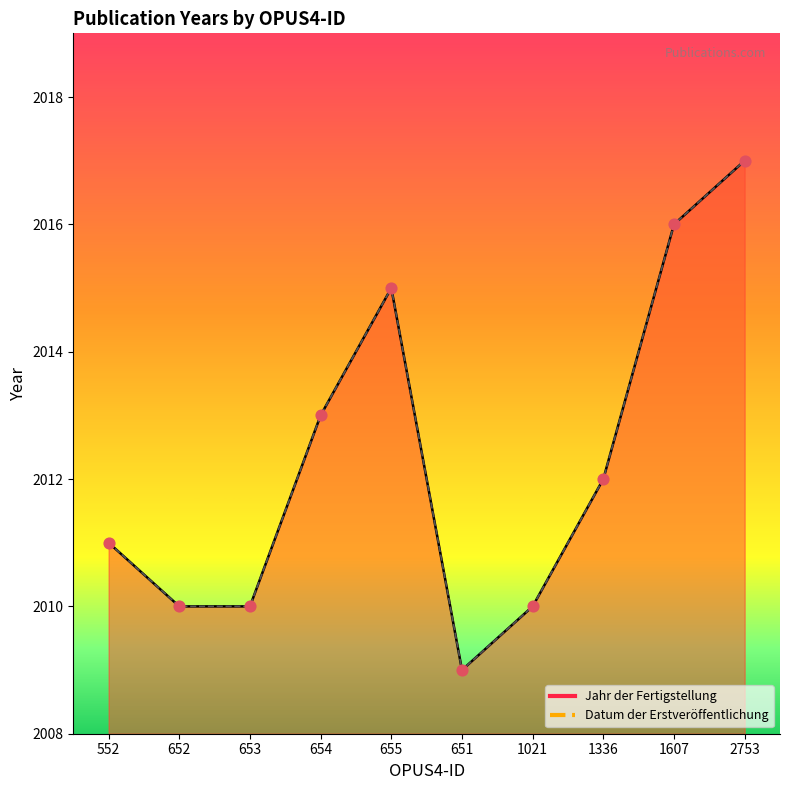

At how many categories does at least one series exceed 2012?

4